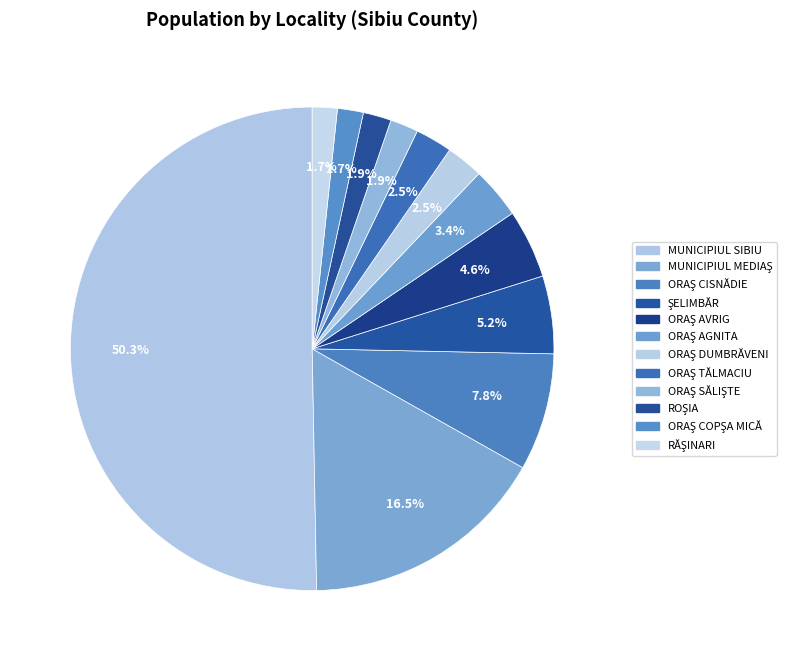

Rank the categories by value from highest to lowest.

MUNICIPIUL SIBIU, MUNICIPIUL MEDIAŞ, ORAŞ CISNĂDIE, ŞELIMBĂR, ORAŞ AVRIG, ORAŞ AGNITA, ORAŞ DUMBRĂVENI, ORAŞ TĂLMACIU, ORAŞ SĂLIŞTE, ROŞIA, ORAŞ COPŞA MICĂ, RĂŞINARI